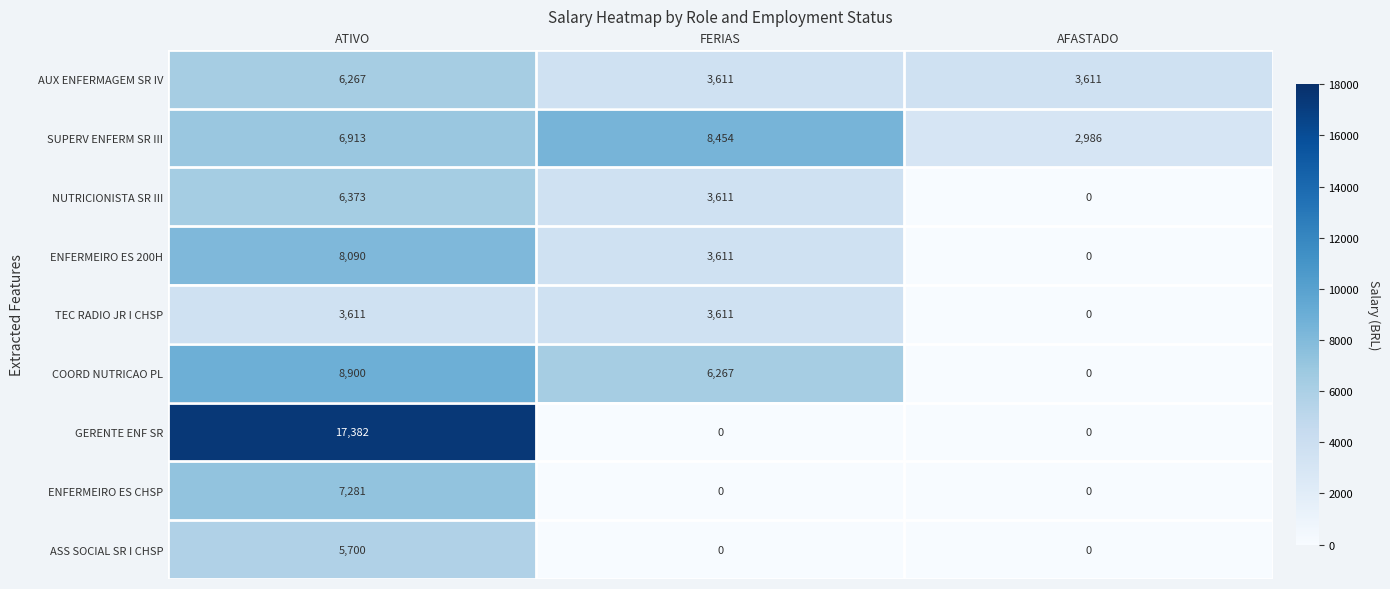

What is the difference between the maximum and minimum values in the ENFERMEIRO ES 200H series?

8090